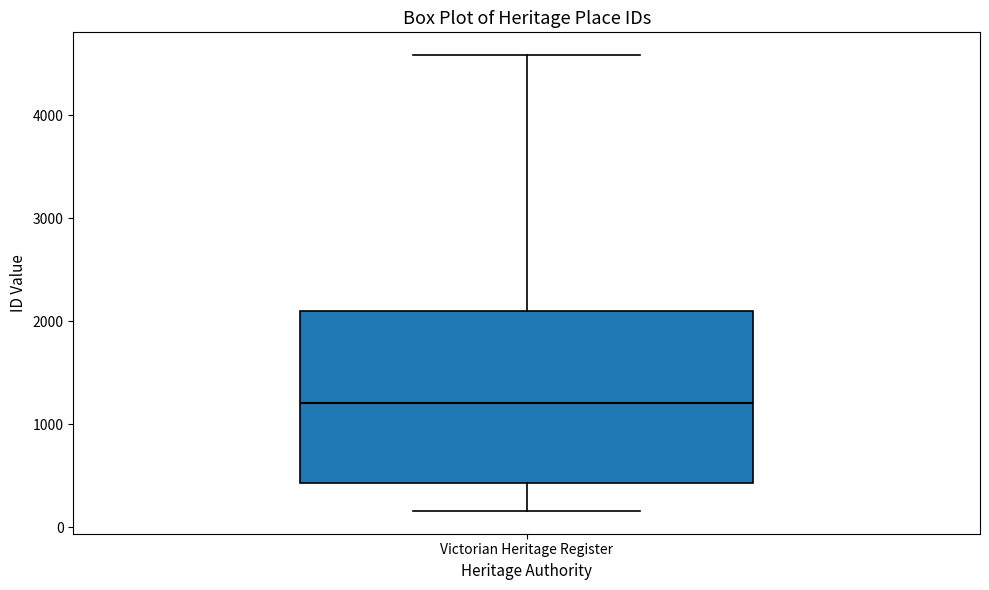

Where is the upper edge of the box for Victorian Heritage Register on the y-axis? The values are not printed on the chart, so give them approximately, as read against the axis.

2100